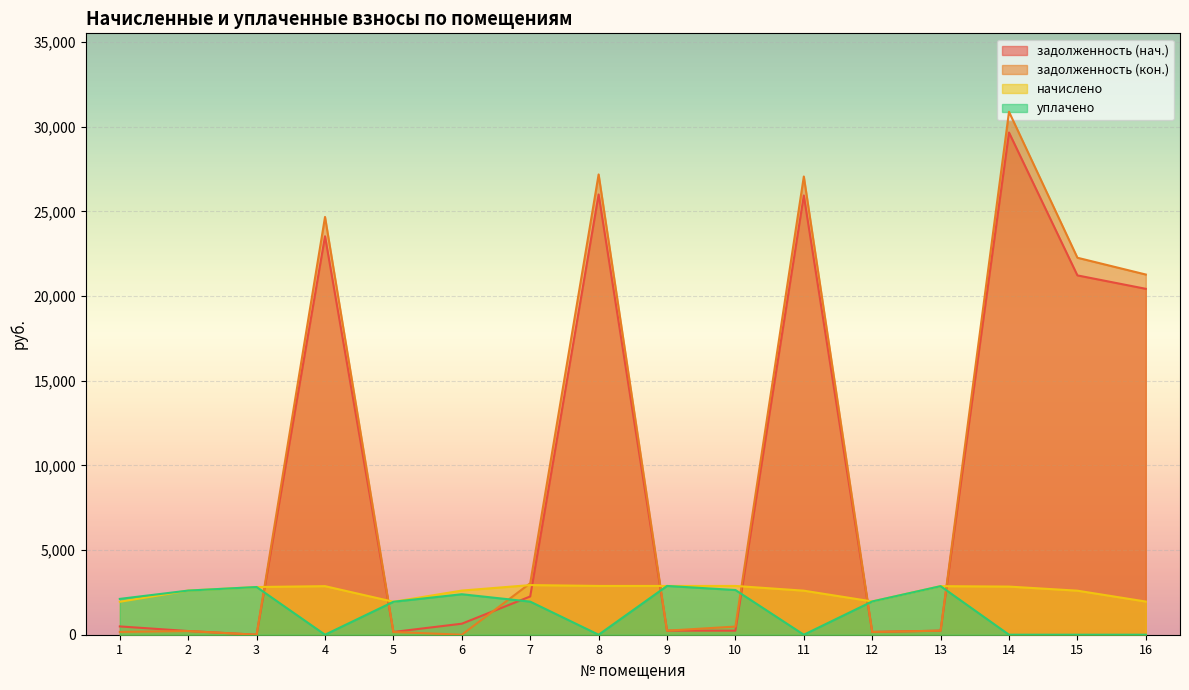

What are all the series names shown in the legend?

задолженность (нач.), задолженность (кон.), начислено, уплачено